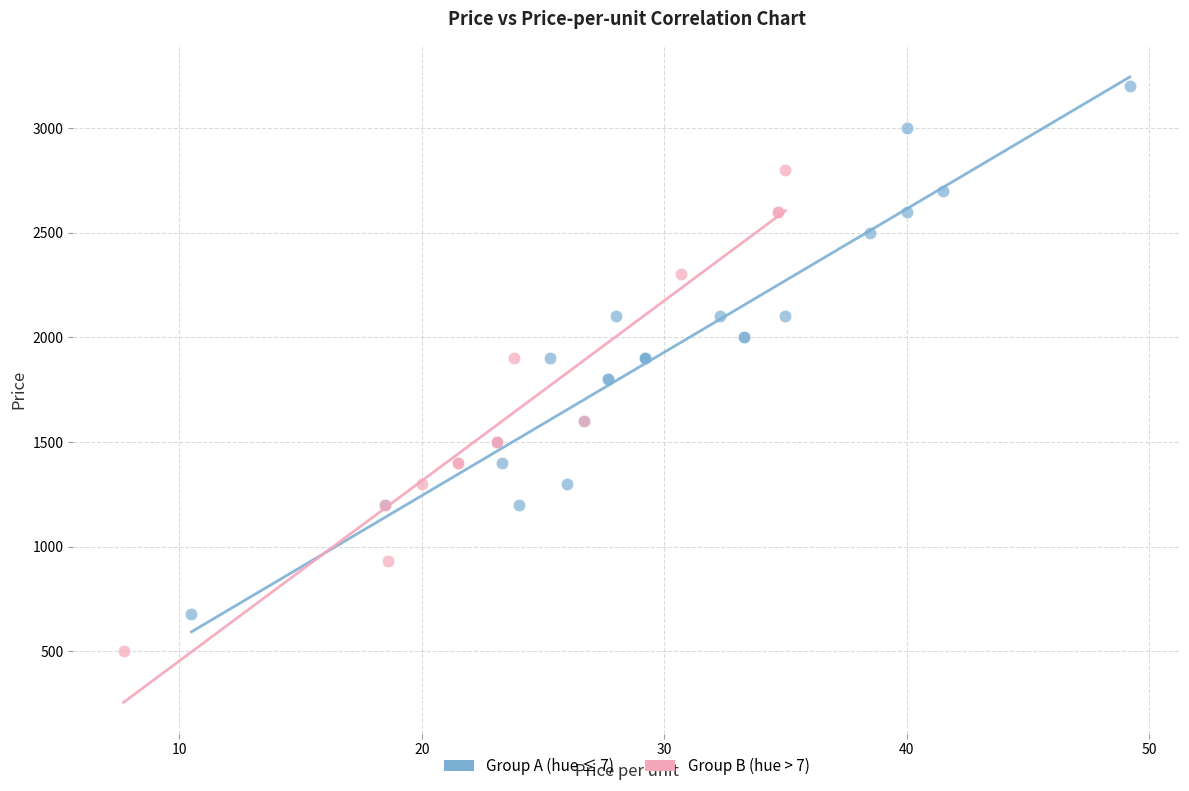

Which series contains the lowest Y value?

Group B (hue > 7)